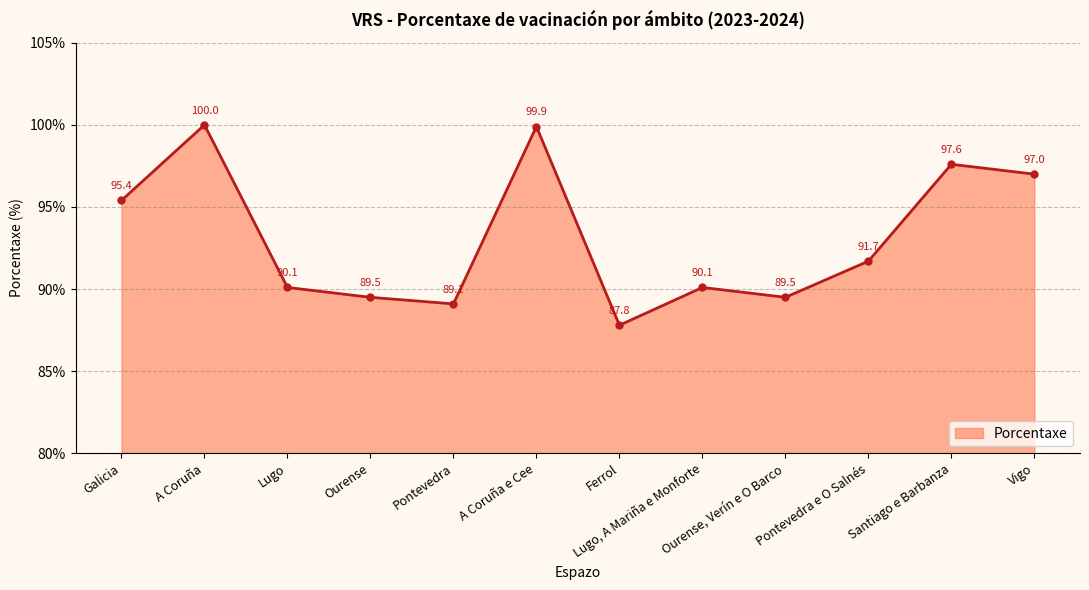

Where is the data nearest to the value 93?

Pontevedra e O Salnés